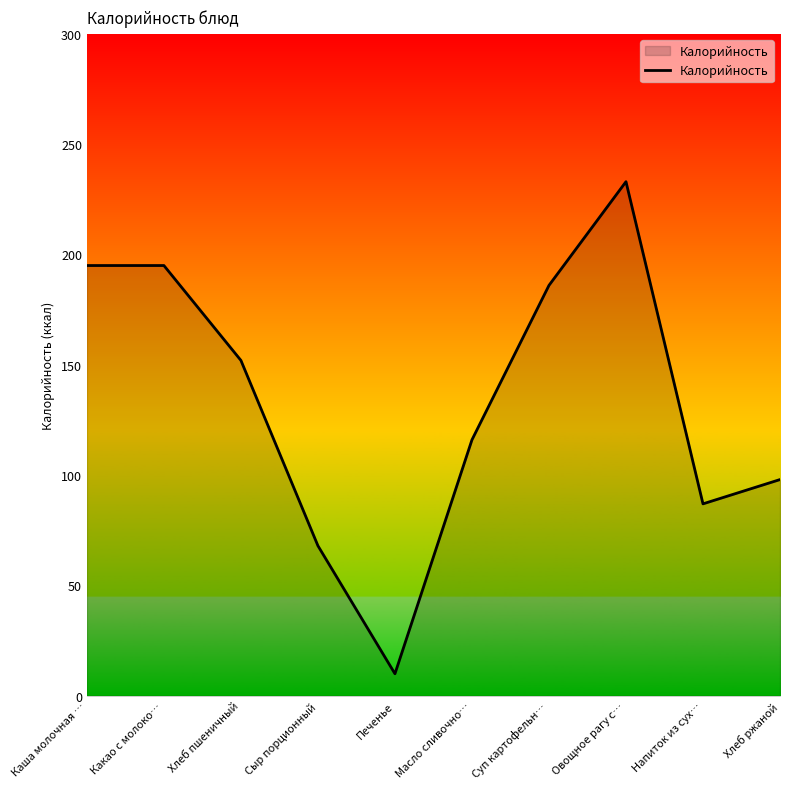

Reading left to right, extract all data points from this chart.

Каша молочная …=195	Какао с молоко…=195	Хлеб пшеничный=152	Сыр порционный=68	Печенье=10	Масло сливочно…=116	Суп картофельн…=186	Овощное рагу с…=233	Напиток из сух…=87	Хлеб ржаной=98